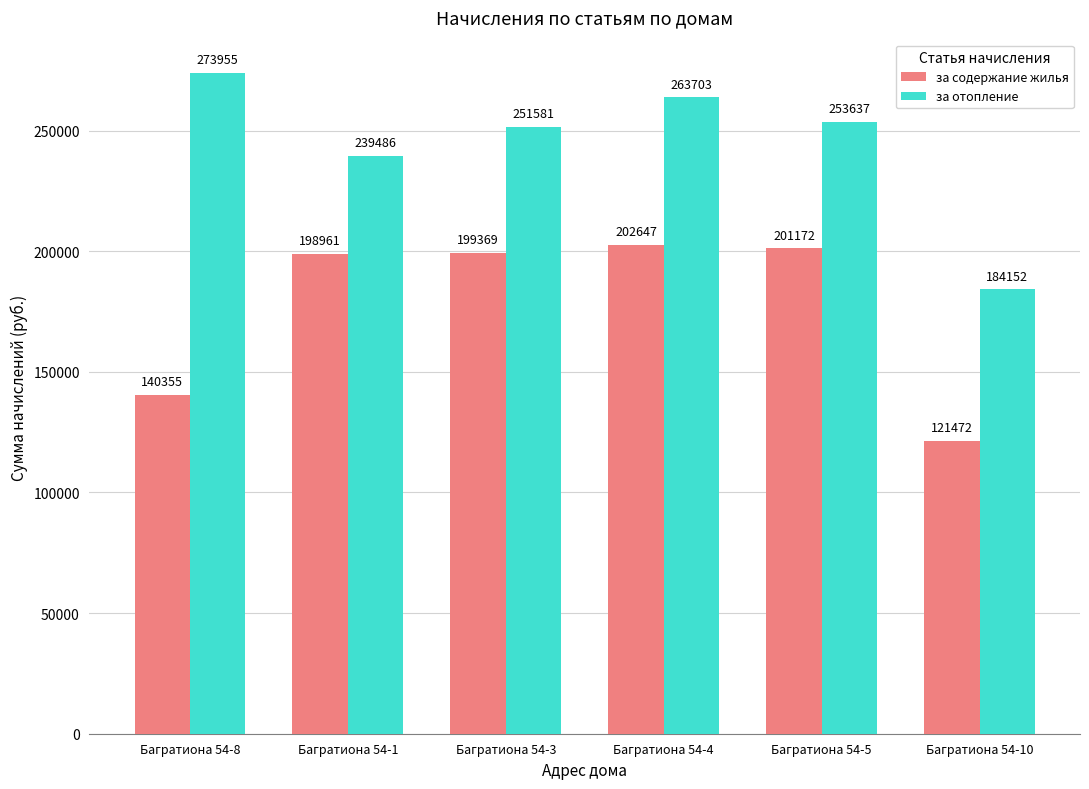

What is the difference between the maximum and minimum values in the за содержание жилья series?

81175.0